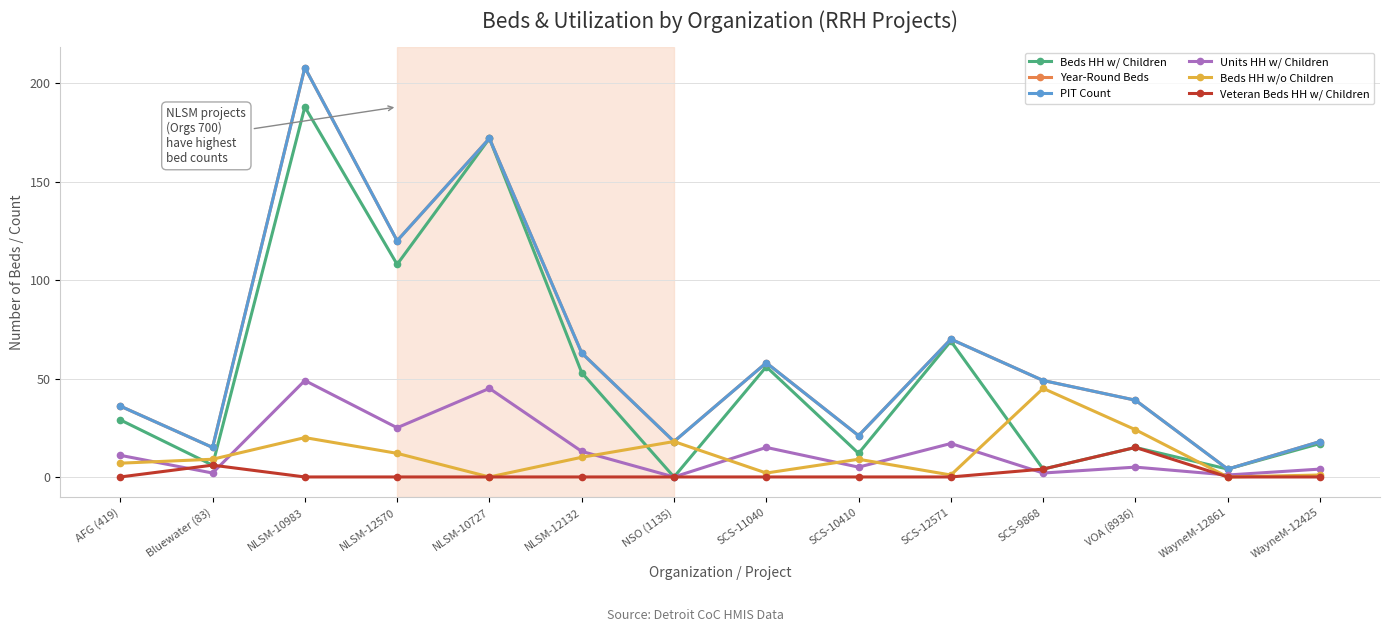

True or false: Veteran Beds HH w/ Children has a value of 0 at SCS-11040.

True